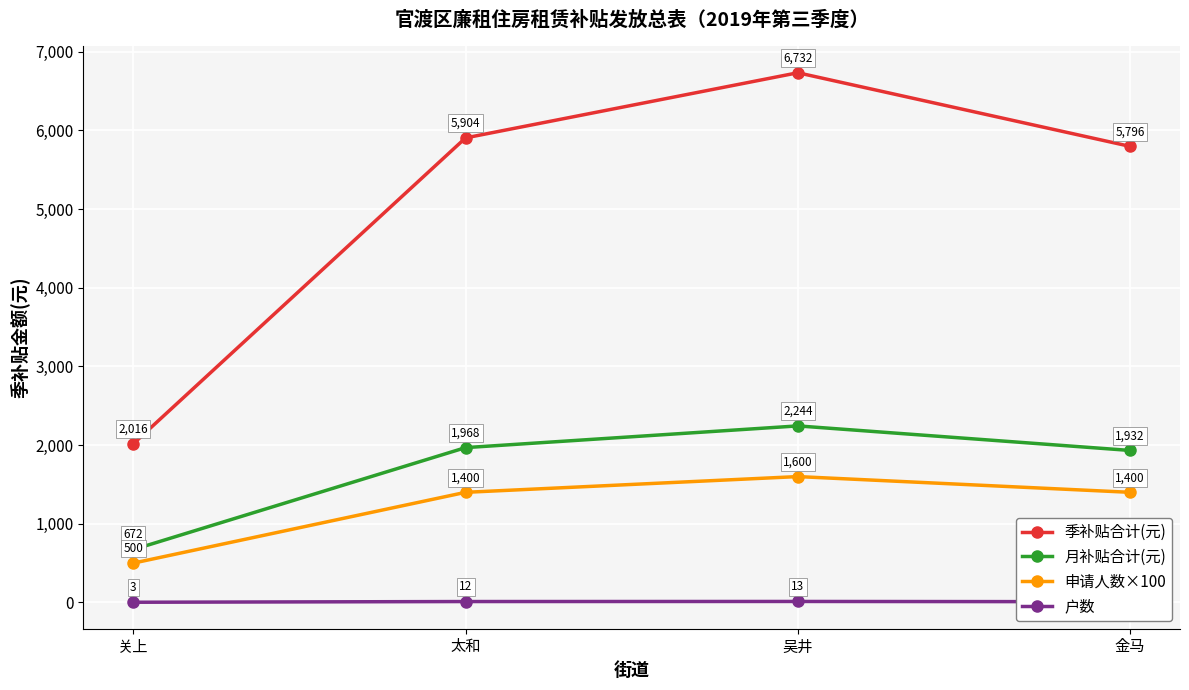

Is this an area chart (filled region under the line)?

No